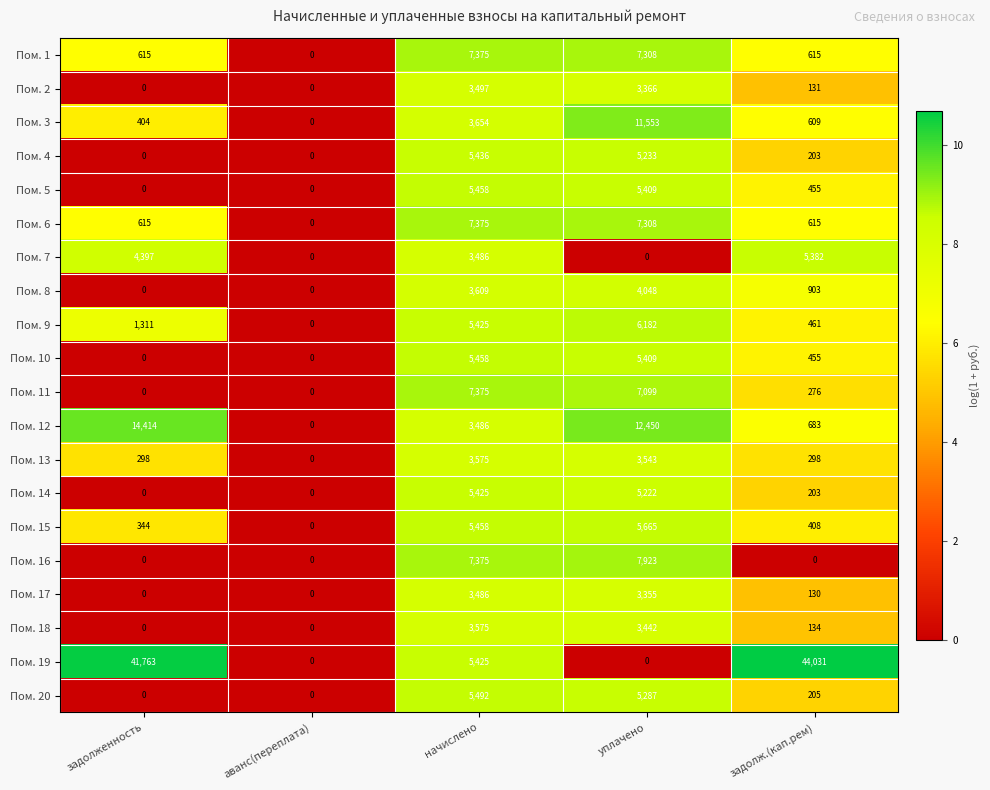

The Пом. 10 series shows 0 at задолженность. True or false?

True